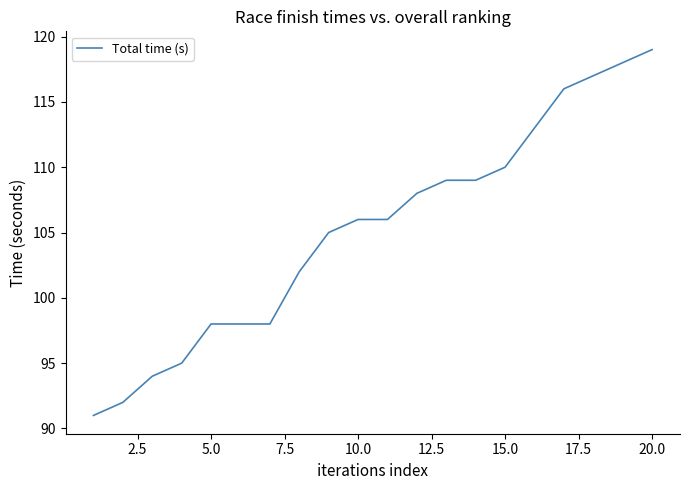

What is the difference between the second highest and minimum values?

27